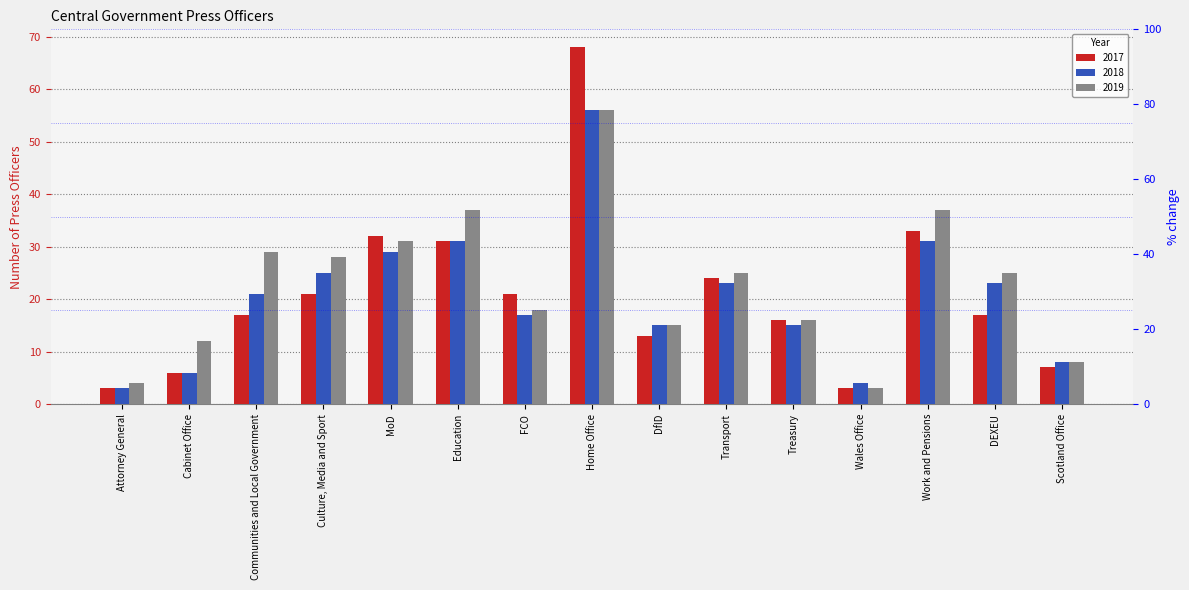

Which label corresponds to the largest value in the chart?

Home Office